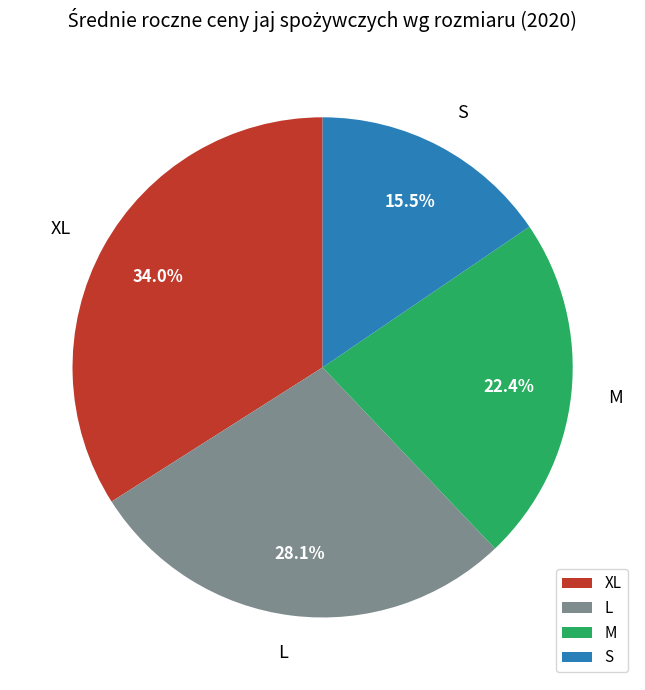

To the nearest percent, what is the difference between the M and XL slice percentages?

12%